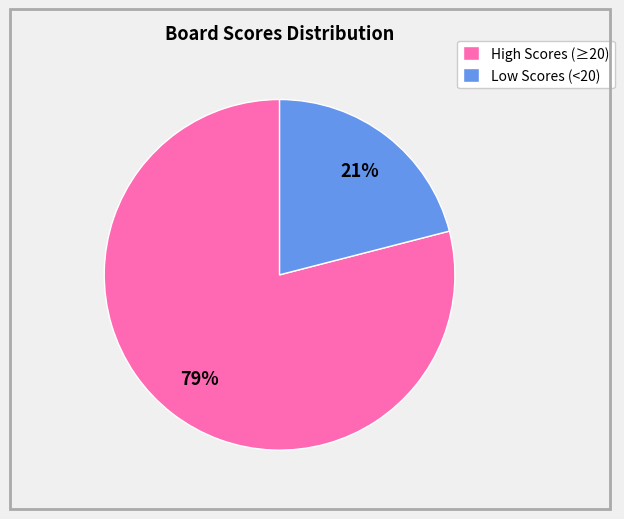

To the nearest percent, what is the difference between the largest and smallest slice percentages?

58%